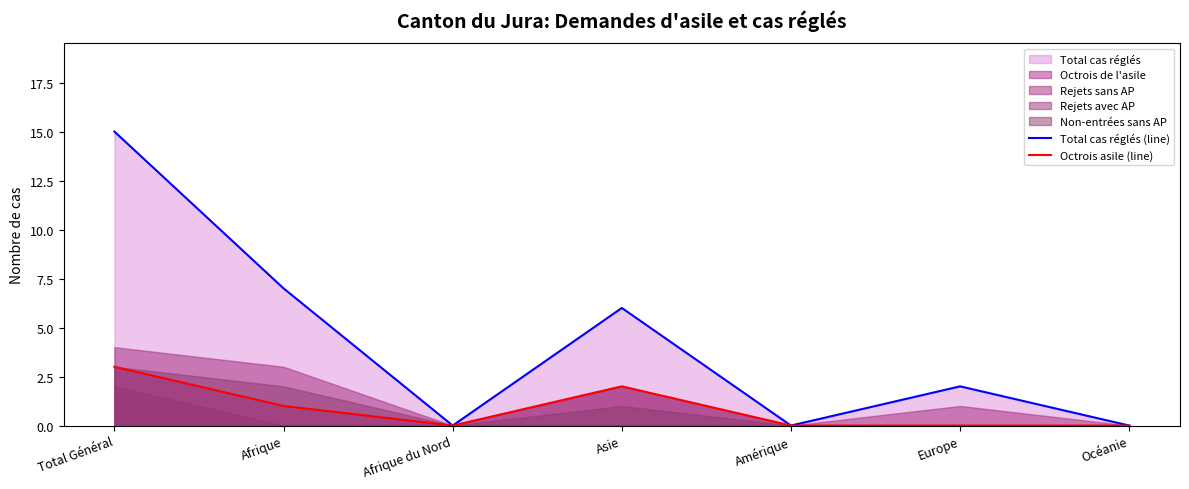

Which has a higher value, Total Général or Asie?

Total Général